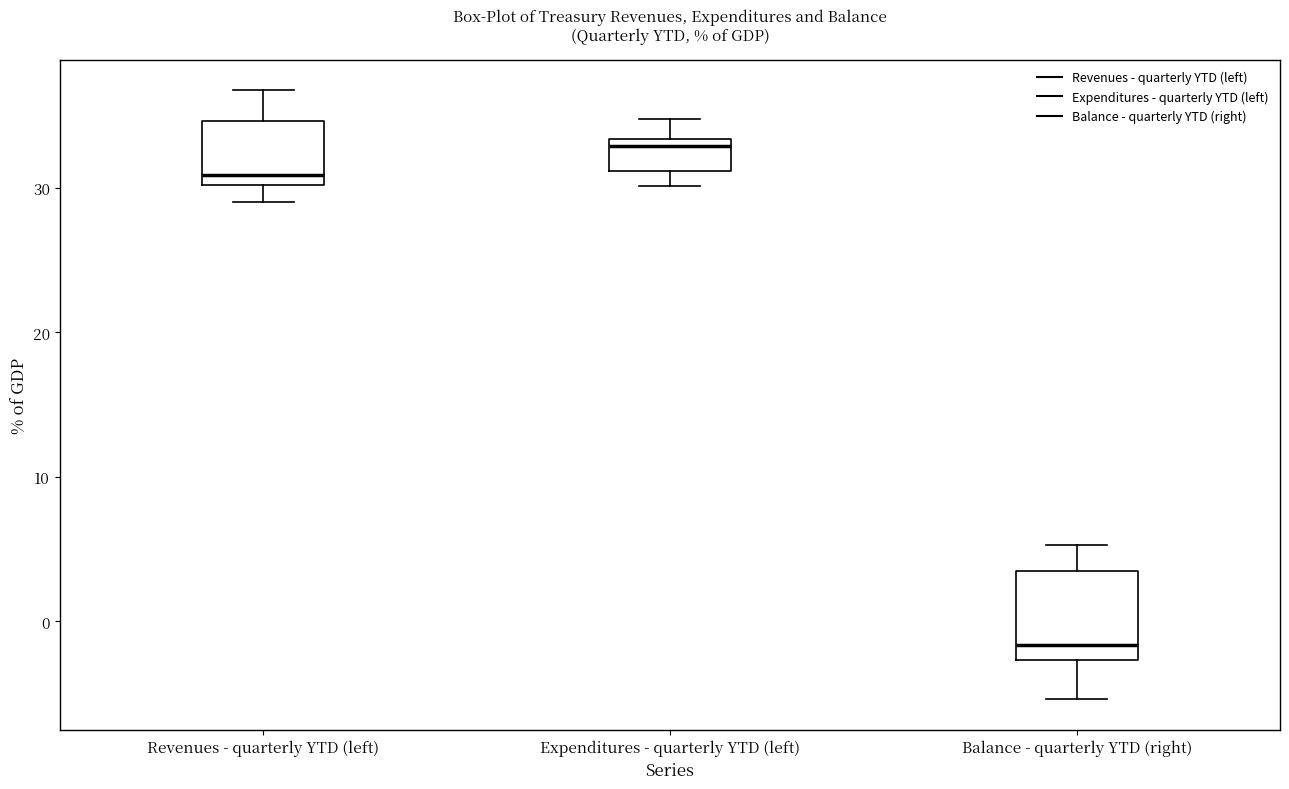

Comparing the boxes themselves (not the whiskers), which one is the tallest?

Balance - quarterly YTD (right)